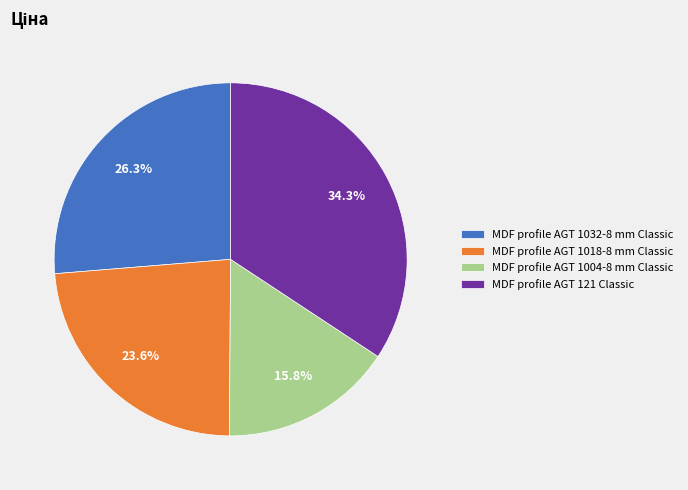

The MDF profile AGT 121 Classic slice represents 34% of the pie. True or false?

True